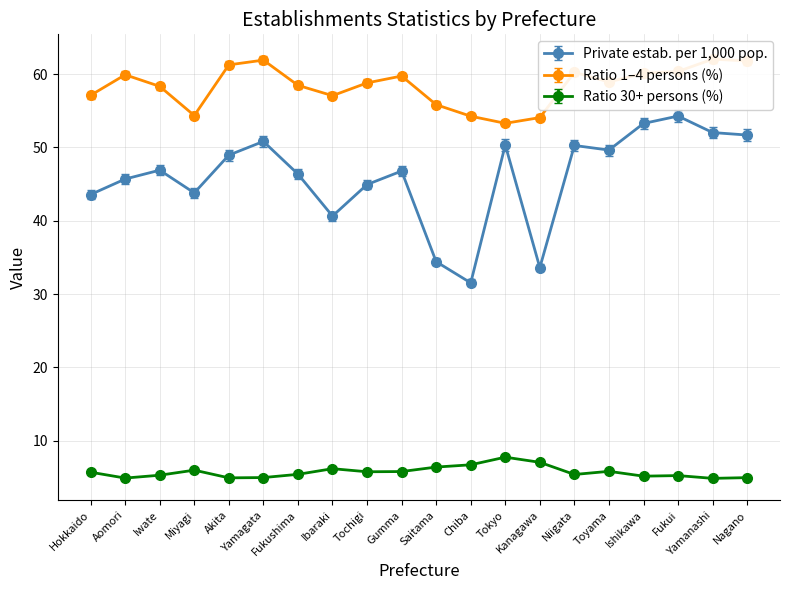

At Hokkaido, list the series in order from largest to smallest.

Ratio 1-4 persons (%), Private establishments per 1,000 pop., Ratio 30+ persons (%)